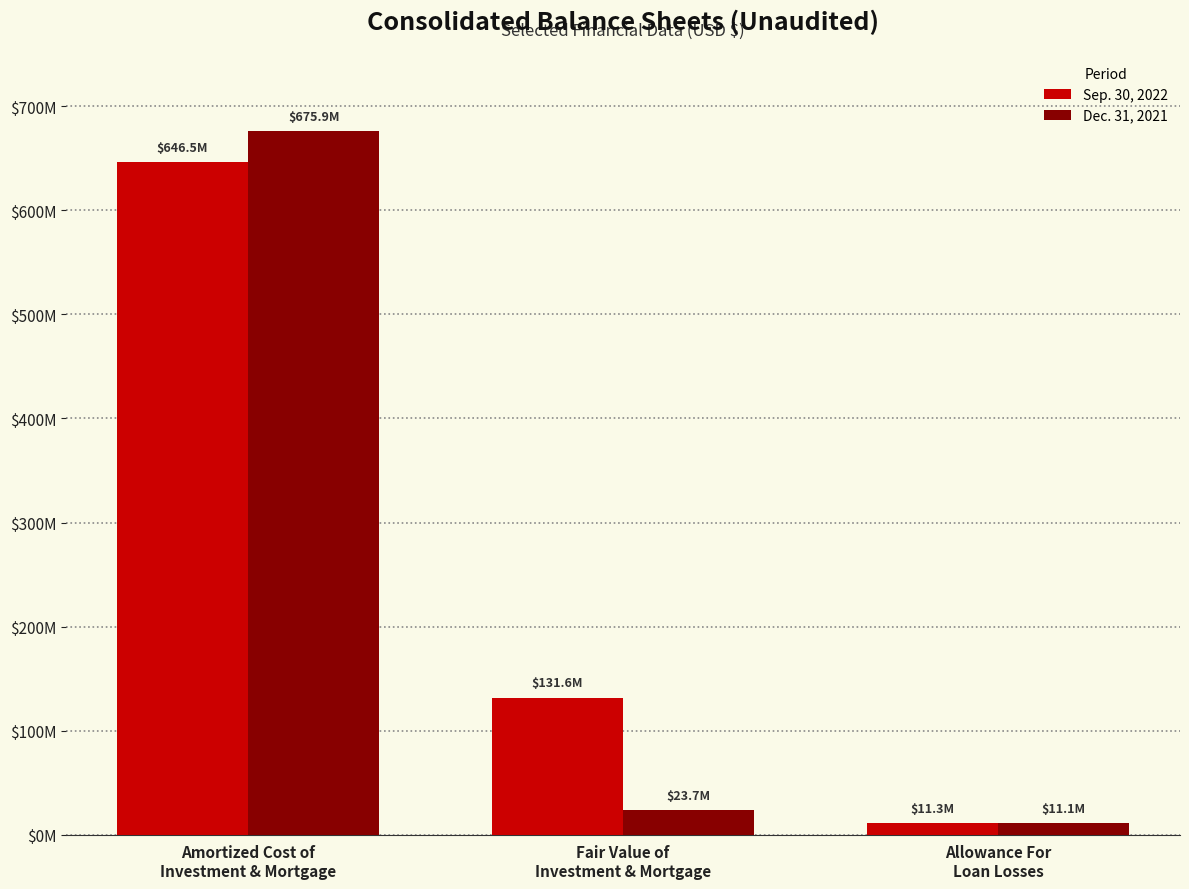

List the series in order of their overall mean, highest first.

Sep. 30, 2022, Dec. 31, 2021